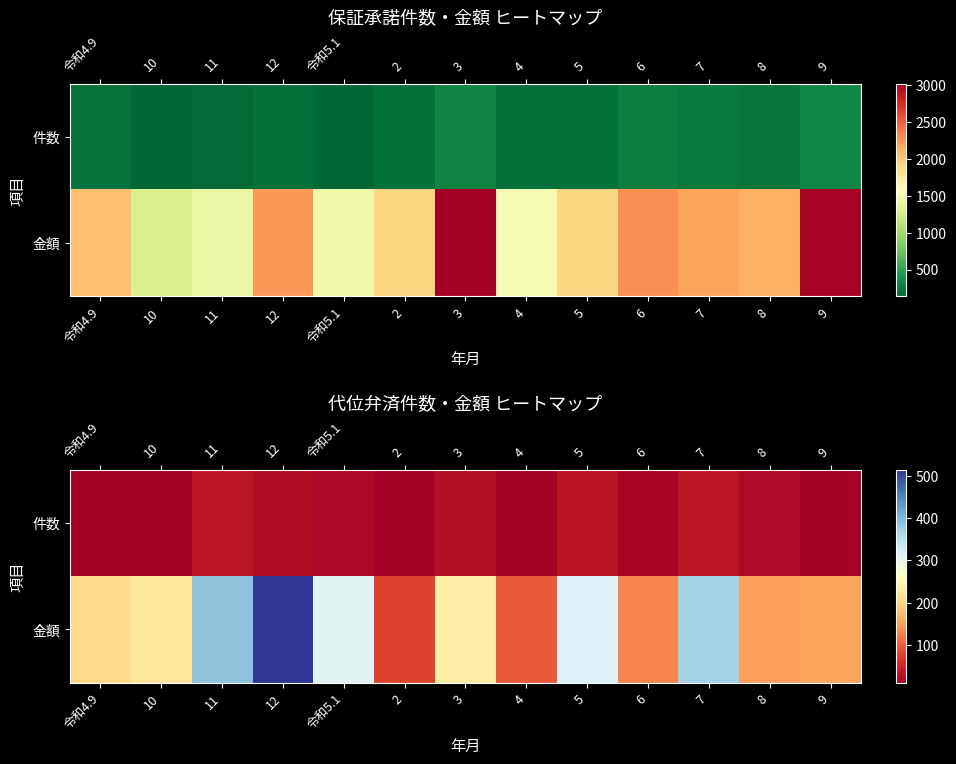

Is it true that 金額 equals 370 at 7?

True